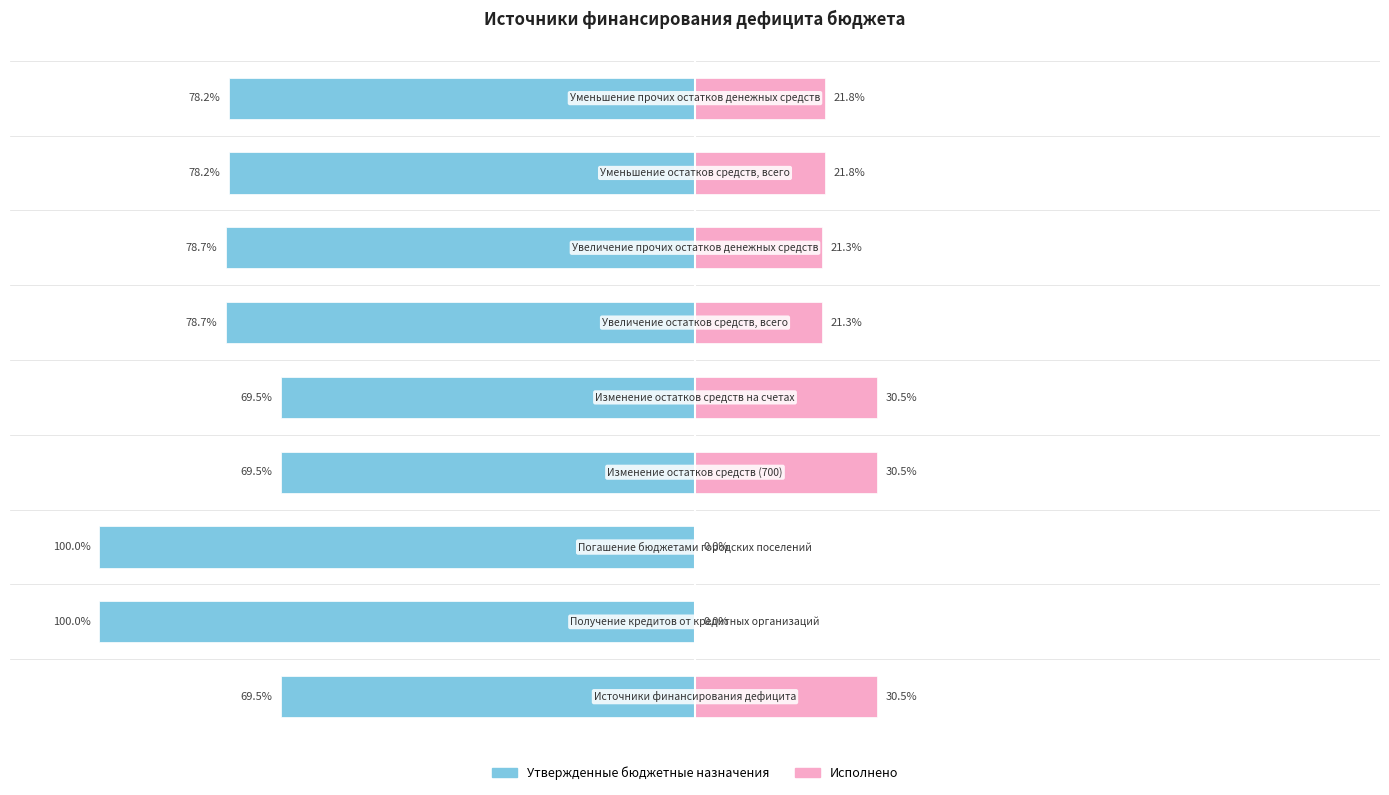

What is the difference between the highest and lowest values at 2?

100.0